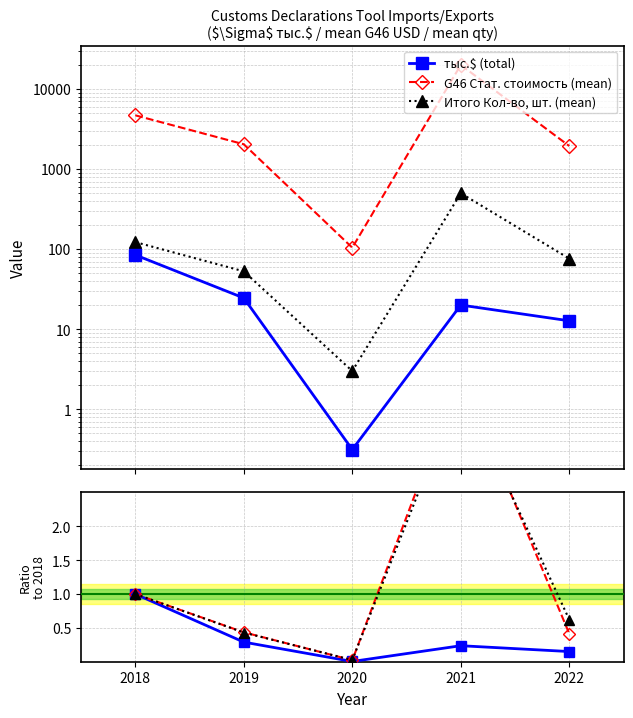

How many series are shown in this chart?

6